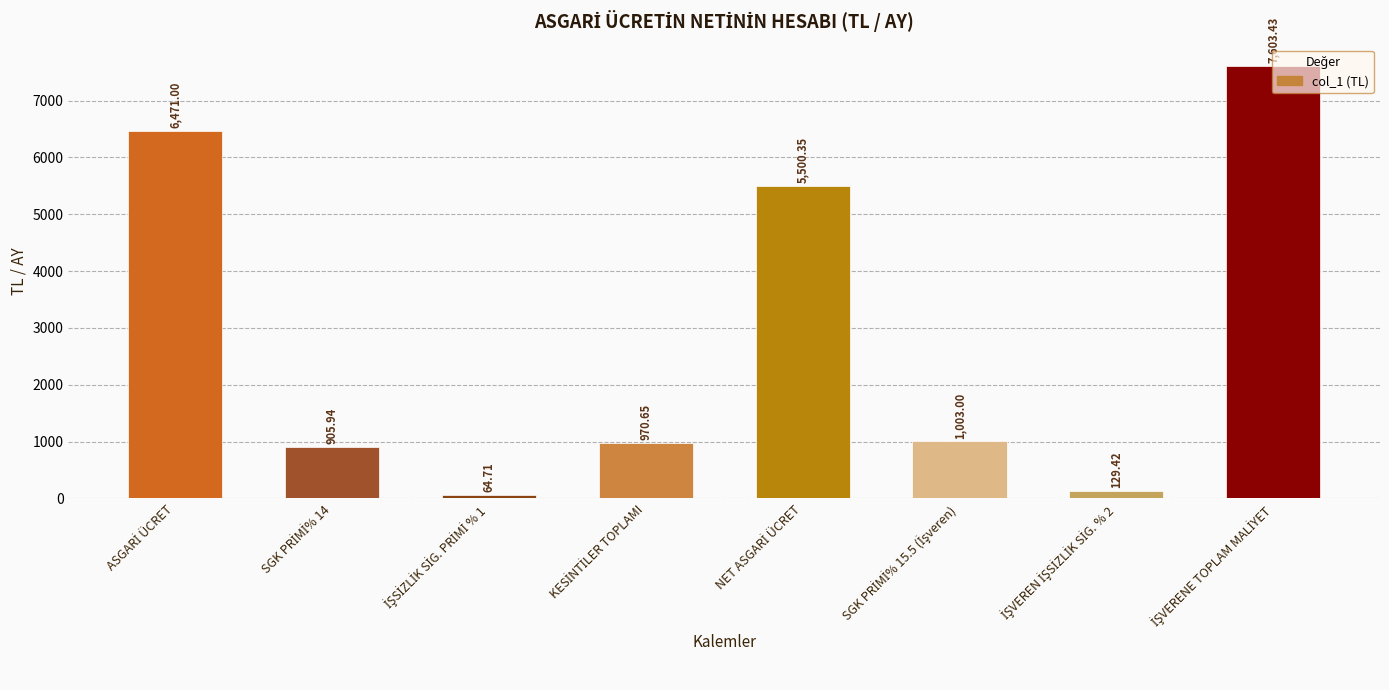

What is the sum of all values?

22648.5